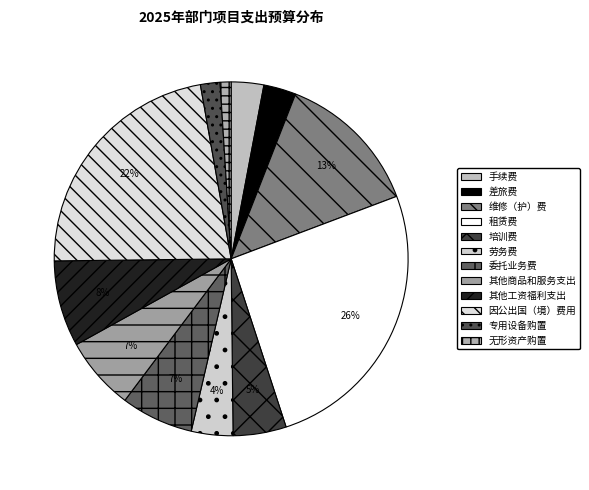

Which has a higher value, 委托业务费 or 租赁费?

租赁费